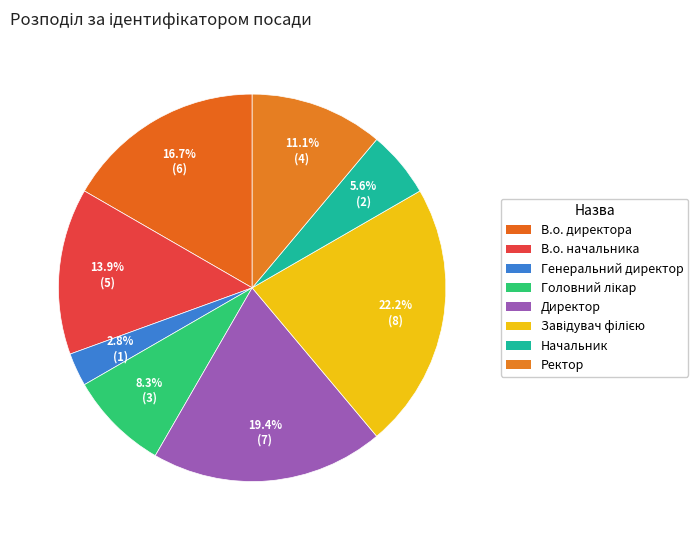

How many slices are in this pie chart?

8